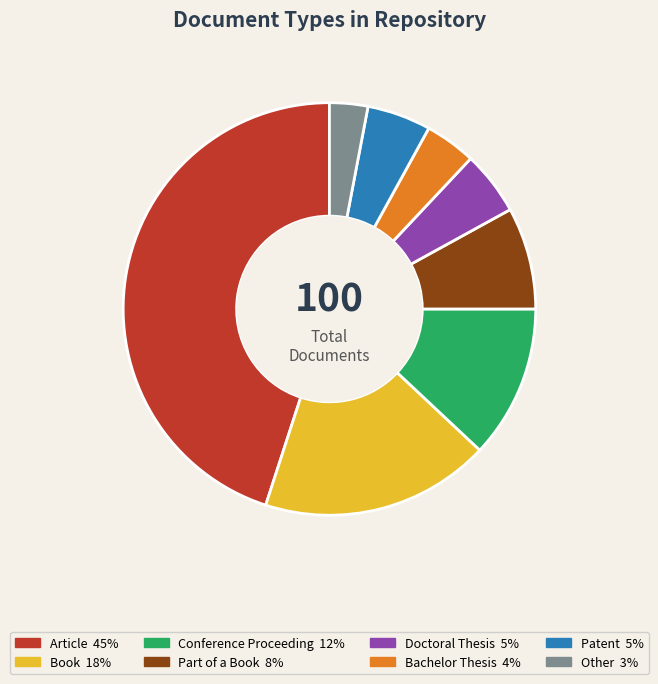

Is Patent the majority of the pie?

No